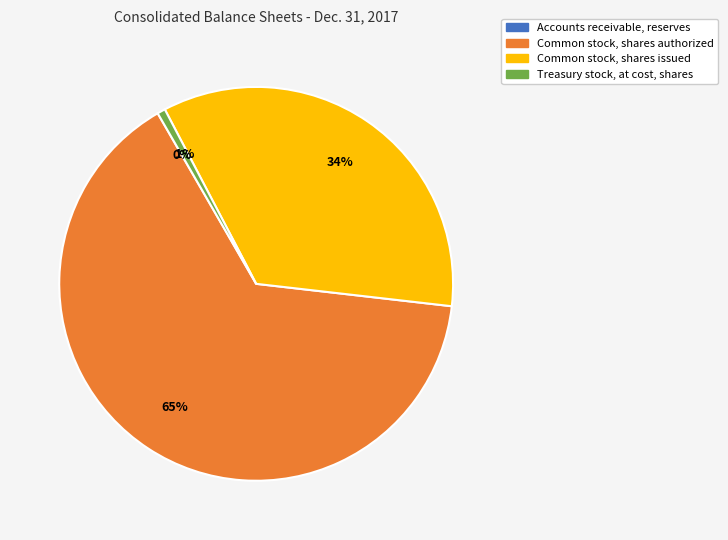

Which slice is the largest?

Common stock, shares authorized